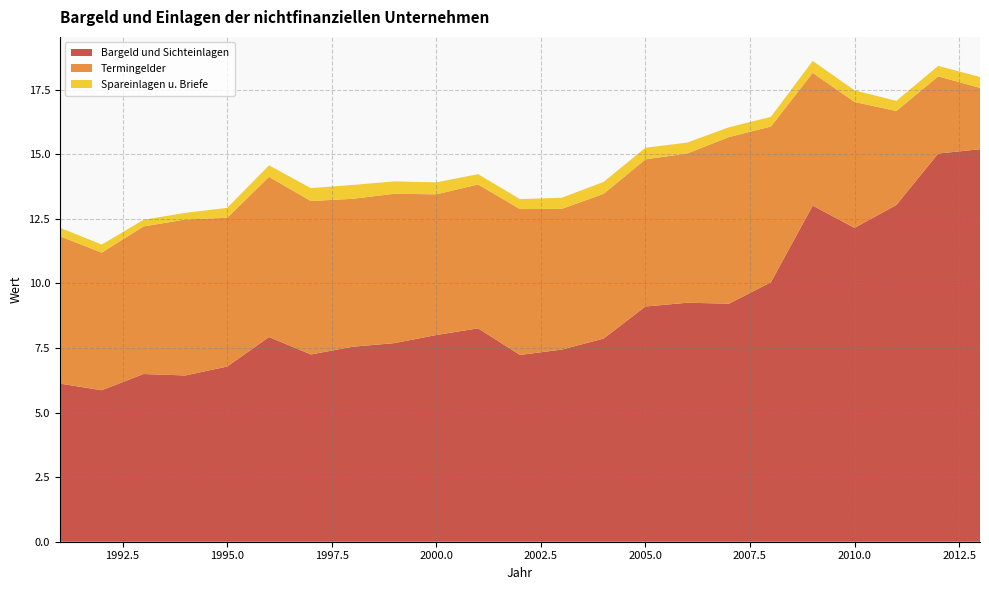

Reading left to right, extract all data points from this chart.

Bargeld und Sichteinlagen: 6.1	5.9	6.5	6.4	6.8	7.9	7.2	7.5	7.7	8.0	8.3	7.2	7.4	7.9	9.1	9.3	9.2	10.0	13.0	12.1	13.0	15.0	15.2
Termingelder: 5.7	5.3	5.7	6.0	5.8	6.2	5.9	5.7	5.8	5.4	5.6	5.6	5.4	5.6	5.7	5.8	6.4	6.0	5.1	4.9	3.6	3.0	2.4
Spareinlagen u. Briefe: 0.3	0.3	0.3	0.3	0.4	0.4	0.5	0.5	0.5	0.5	0.4	0.4	0.4	0.5	0.4	0.4	0.4	0.4	0.5	0.5	0.4	0.4	0.4